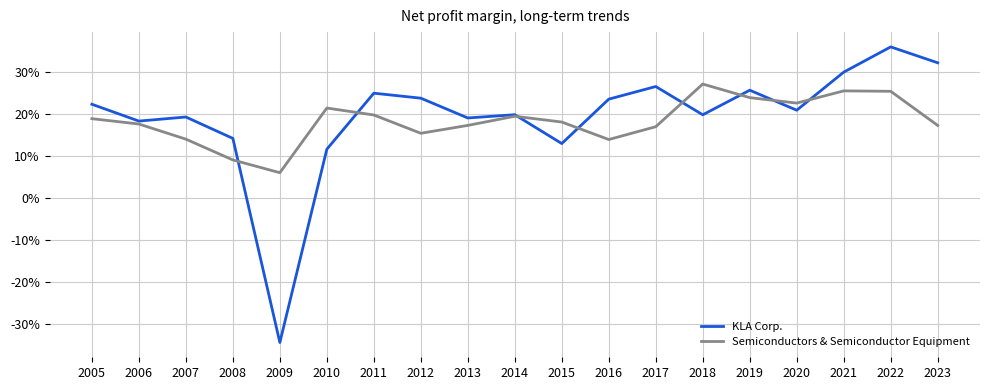

What is the value of the Semiconductors & Semiconductor Equipment point at the 18th from the left?

0.3